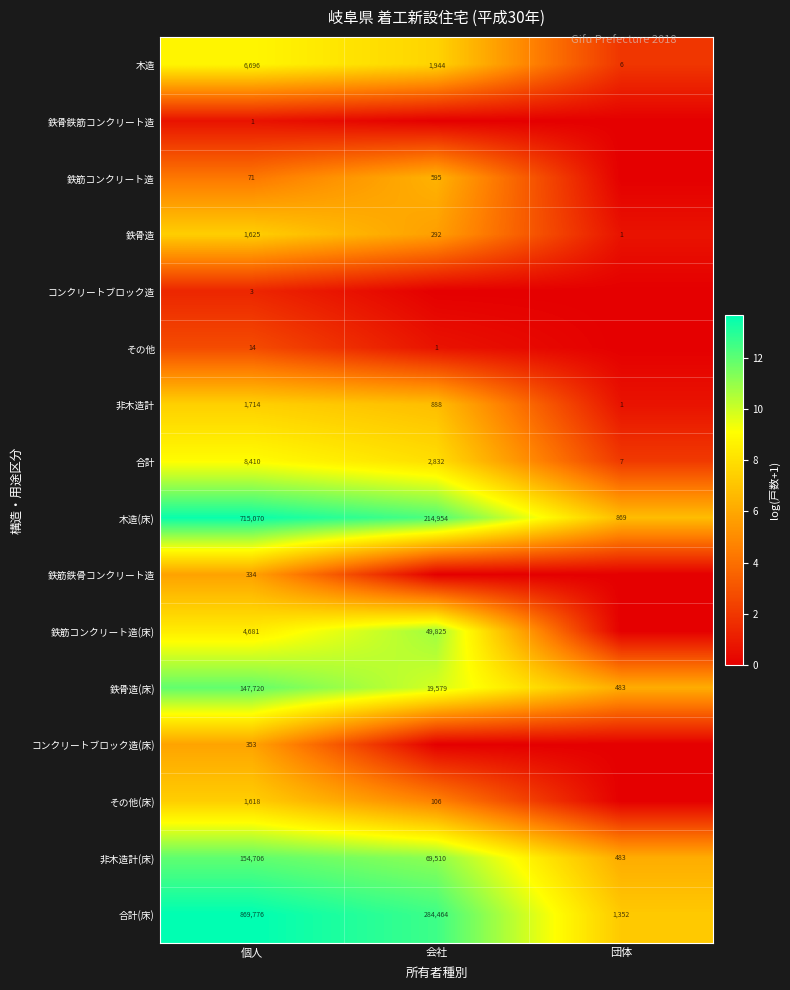

Rank the categories by 合計 value from lowest to highest.

団体, 会社, 個人